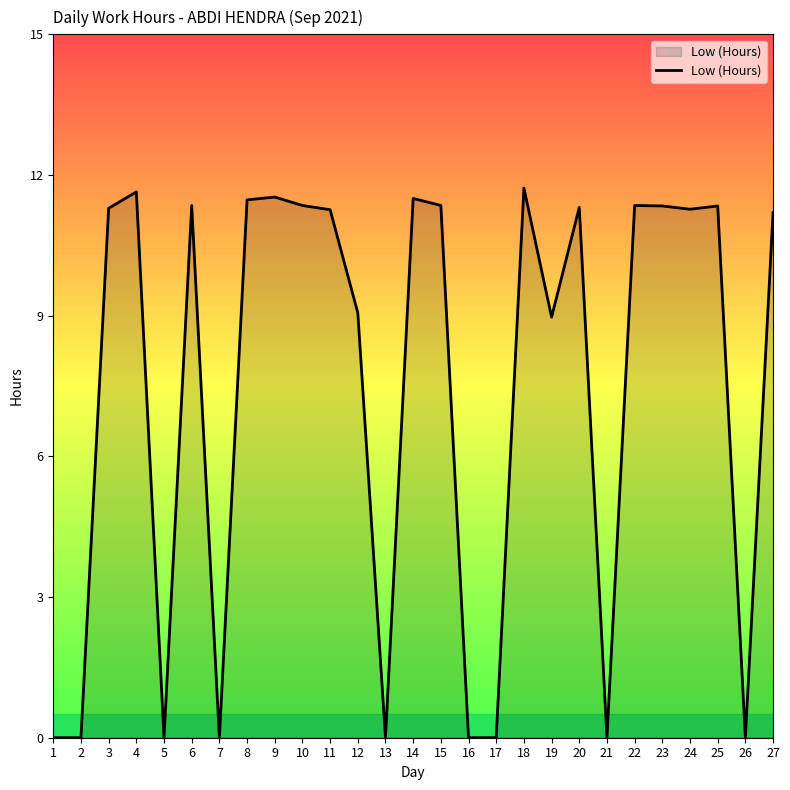

At which label does the data first exceed 11?

3